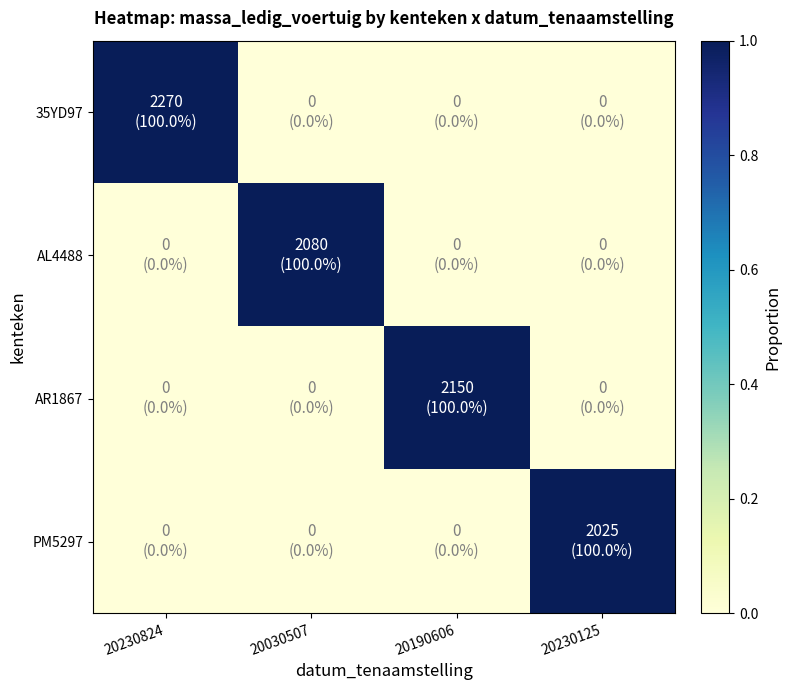

Count the number of data series in this chart.

4